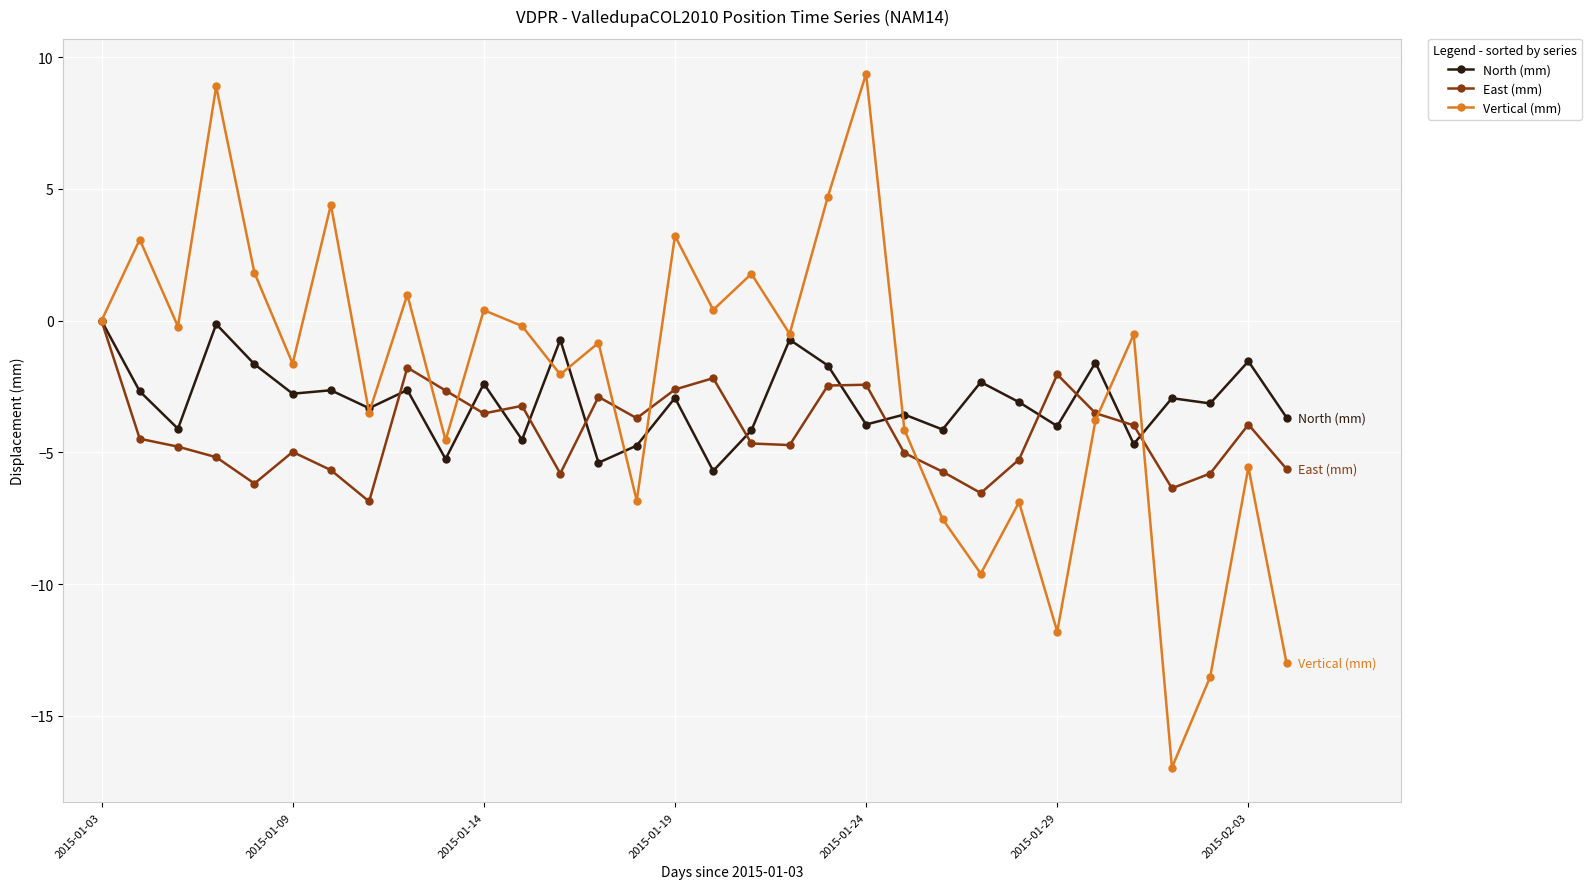

What is the greatest value displayed?

9.4